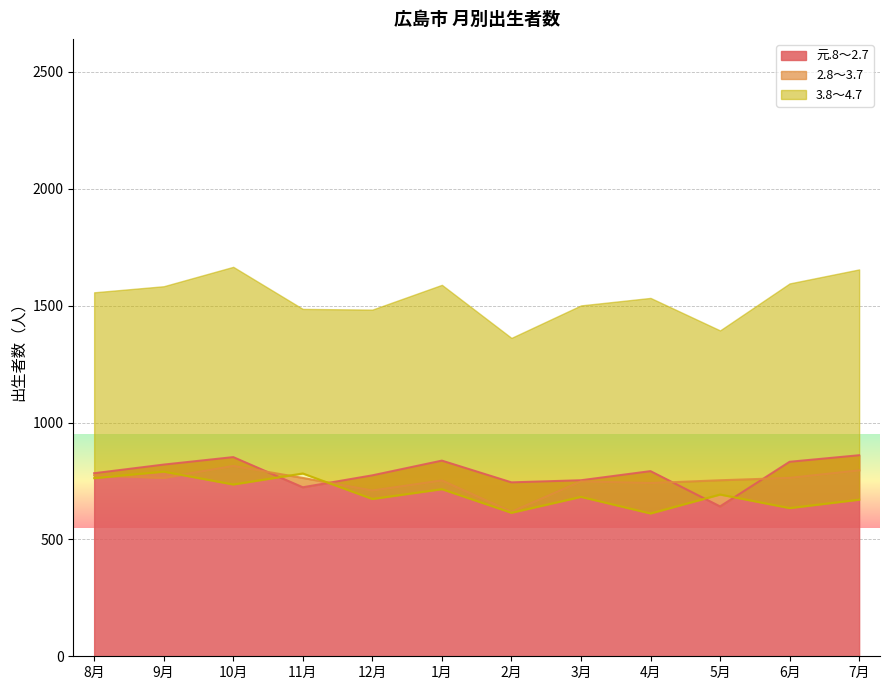

Between 10月 and 12月, which is larger?

10月